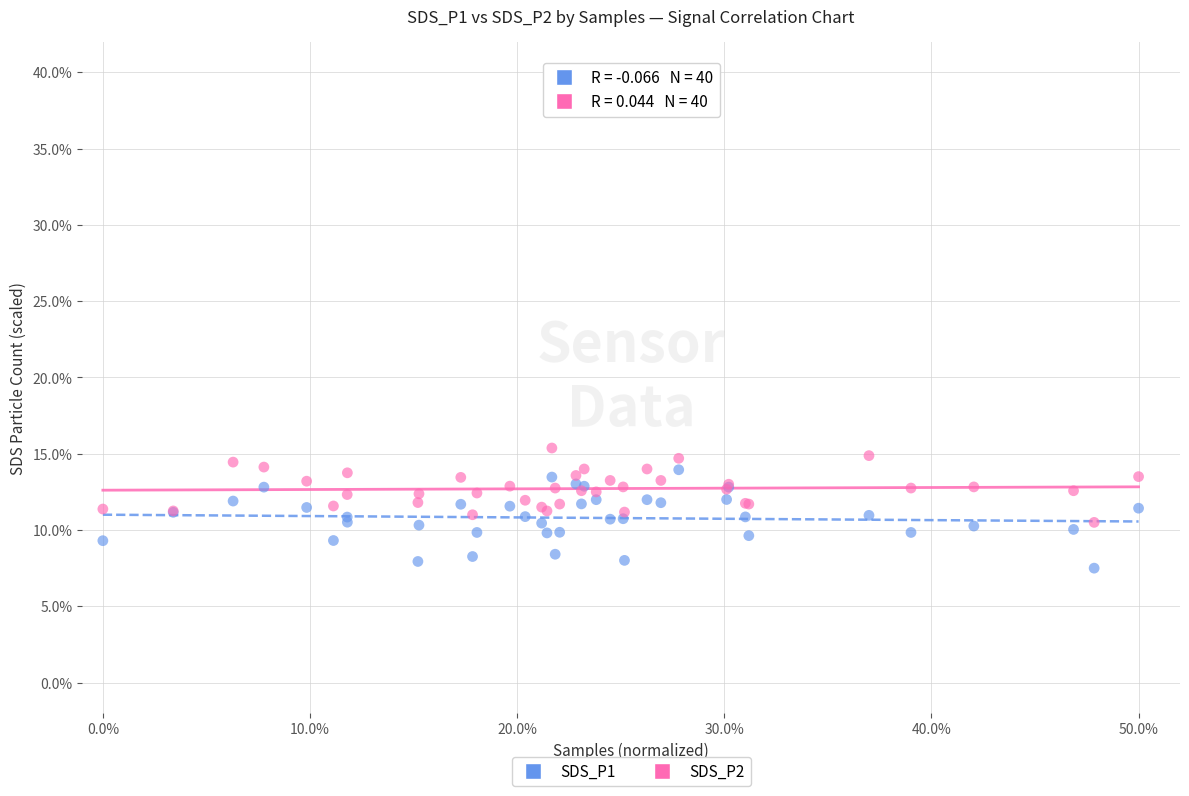

Which series contains the lowest Y value?

SDS_P1